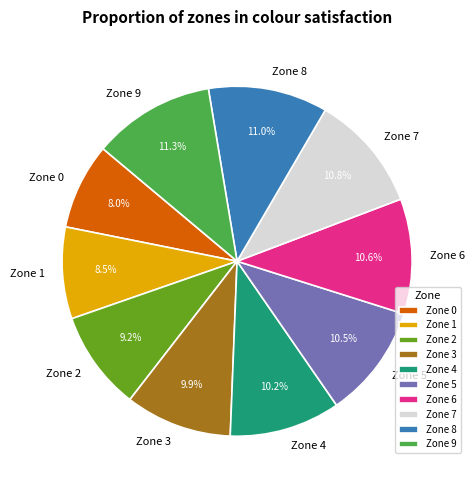

What is the ratio of the value at Zone 1 to the value at Zone 0?

1.1